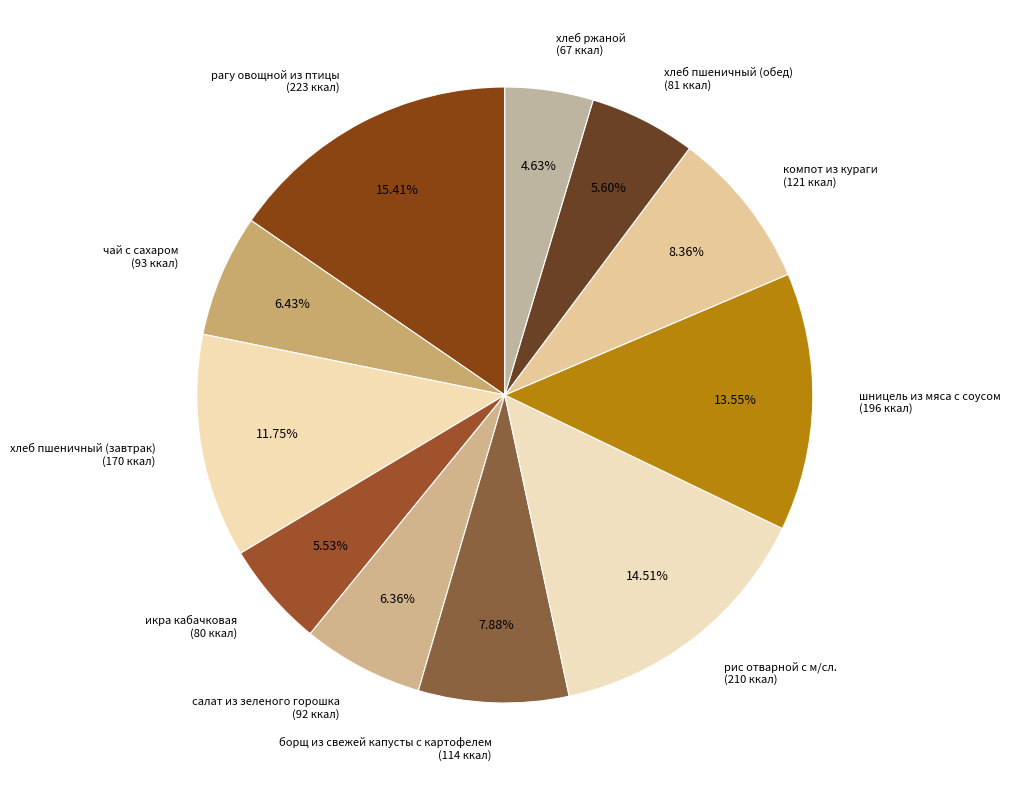

Is there a majority slice in this chart?

No